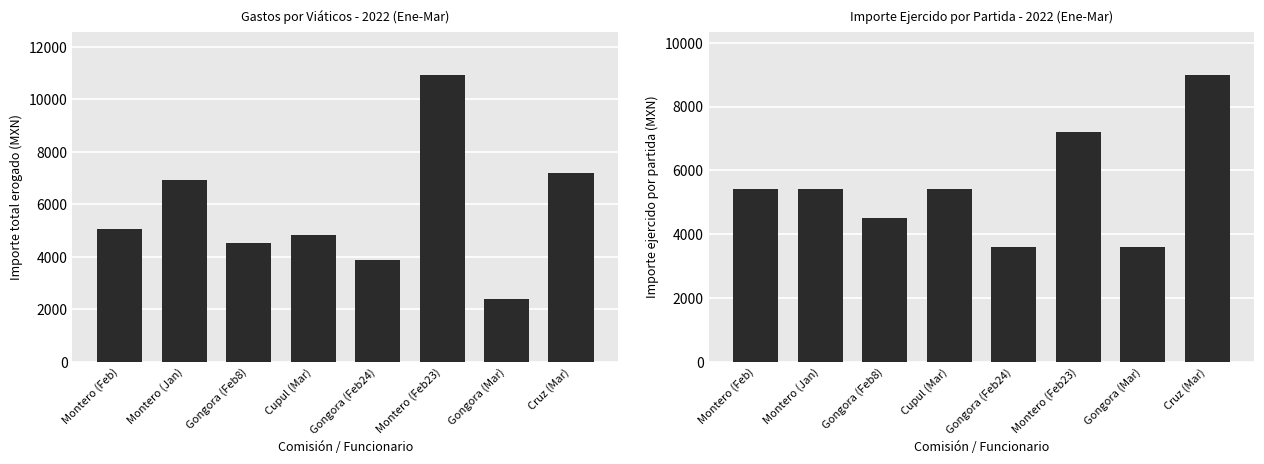

What is the smallest value displayed?

2395.0